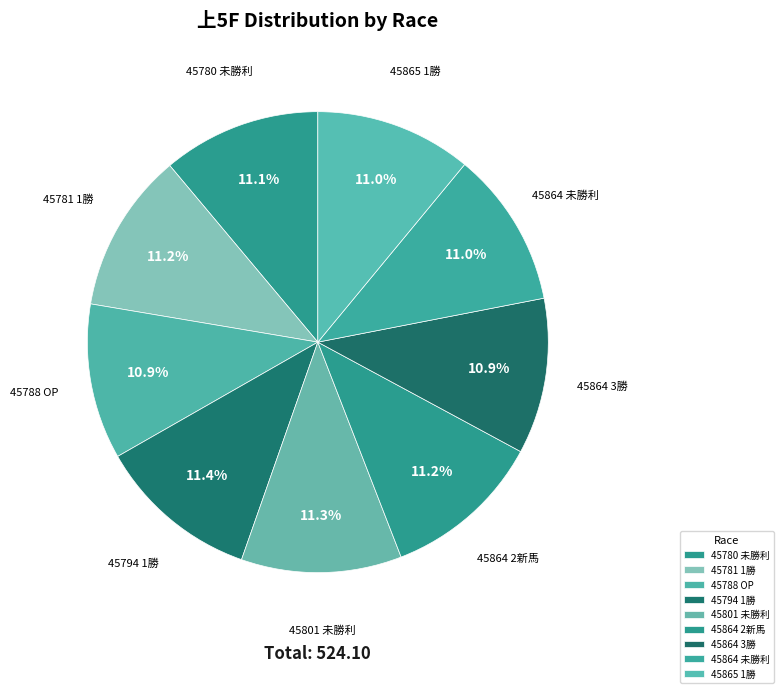

Approximately how many times larger is the value at 45781 1勝 compared to 45801 未勝利?

1.0